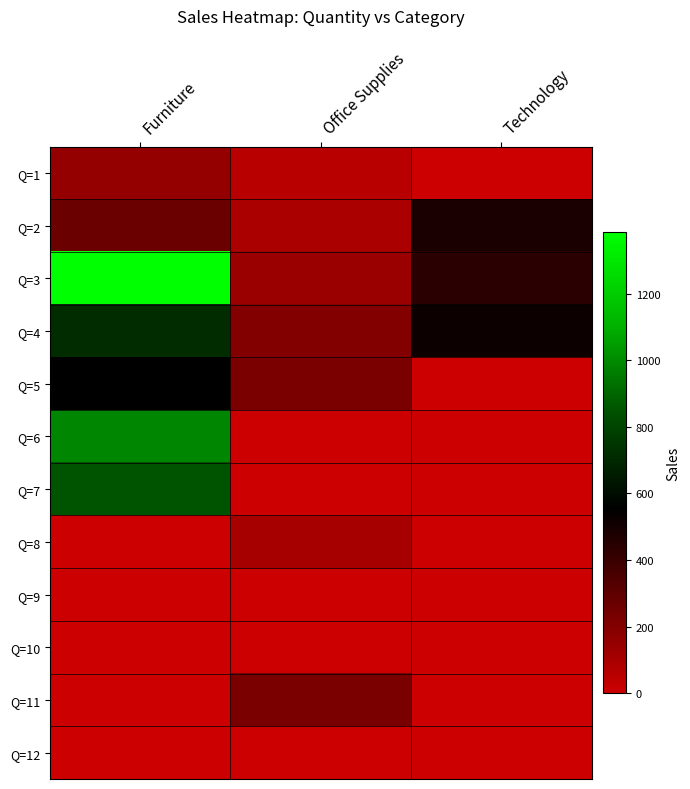

Reading left to right, list all the values displayed in this chart.

Q=1: Furniture=155	Office Supplies=55	Technology=0
Q=2: Furniture=268	Office Supplies=97	Technology=486
Q=3: Furniture=1384	Office Supplies=140	Technology=440
Q=4: Furniture=716	Office Supplies=198	Technology=522
Q=5: Furniture=552	Office Supplies=224	Technology=0
Q=6: Furniture=987	Office Supplies=0	Technology=0
Q=7: Furniture=854	Office Supplies=0	Technology=0
Q=8: Furniture=0	Office Supplies=108	Technology=0
Q=9: Furniture=0	Office Supplies=0	Technology=0
Q=10: Furniture=0	Office Supplies=0	Technology=0
Q=11: Furniture=0	Office Supplies=224	Technology=0
Q=12: Furniture=0	Office Supplies=0	Technology=0